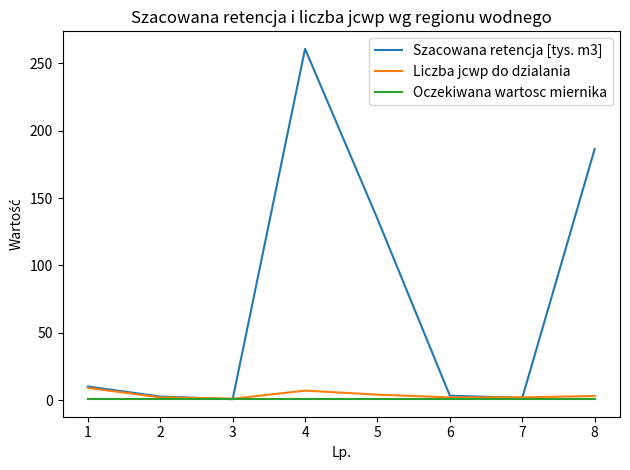

Which series has the largest total across all categories?

Szacowana retencja [tys. m3]